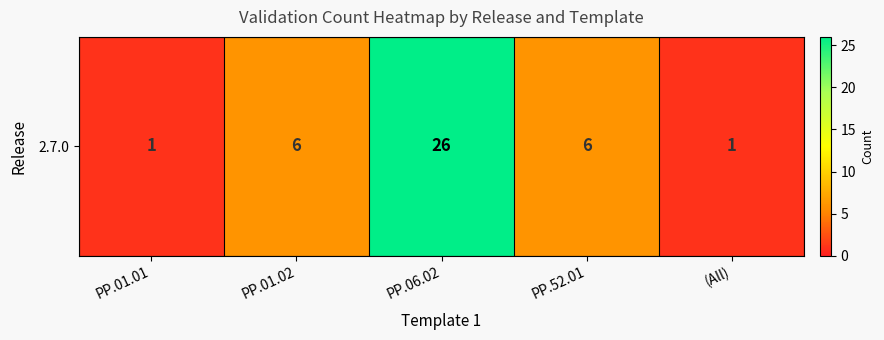

Count the number of categories in the chart.

5